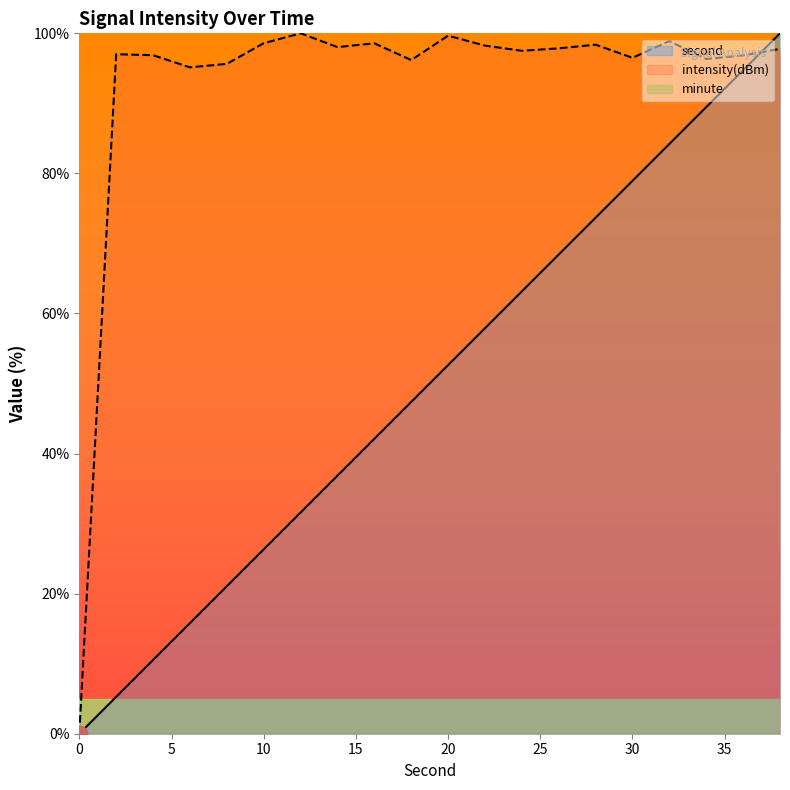

What is the difference between the maximum and minimum values in the intensity(dBm) series?

100.0